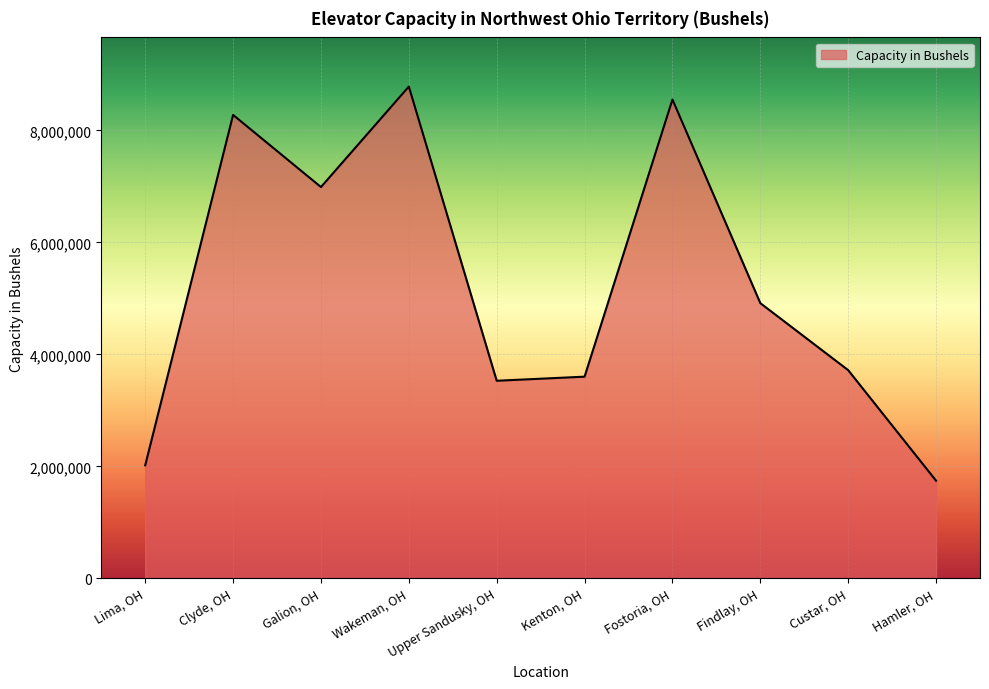

What is the difference between the second highest and minimum values?

6807000